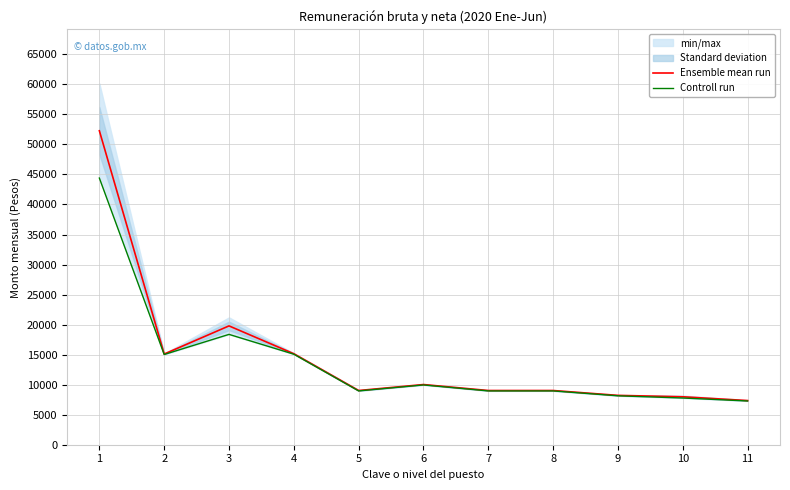

At which category is the sum across all series the highest?

1